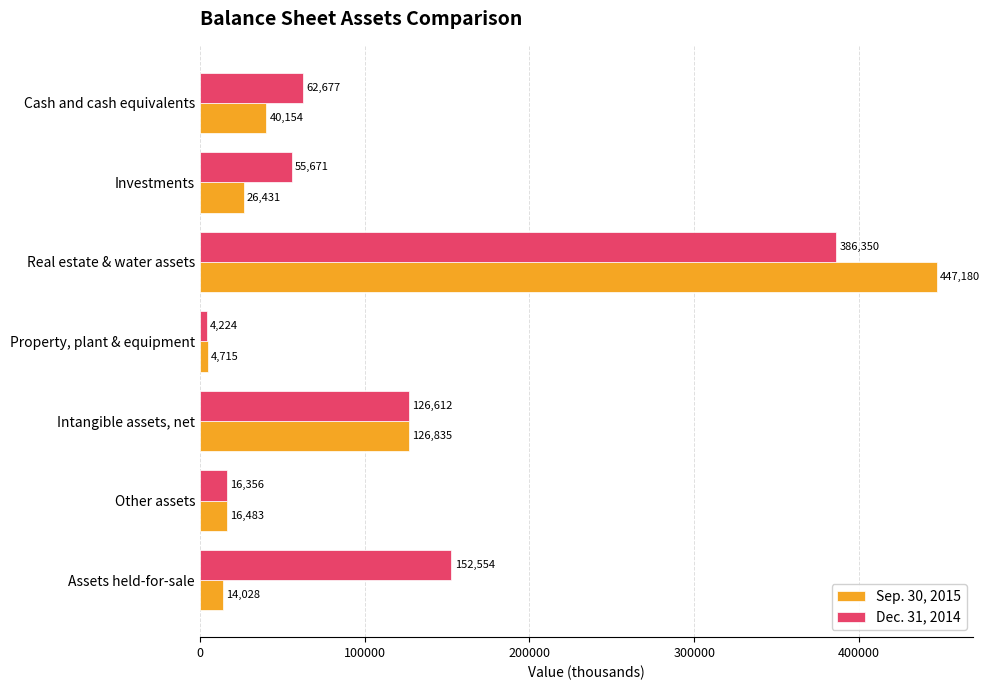

Is it true that Sep. 30, 2015 equals 4715 at Property, plant & equipment?

True